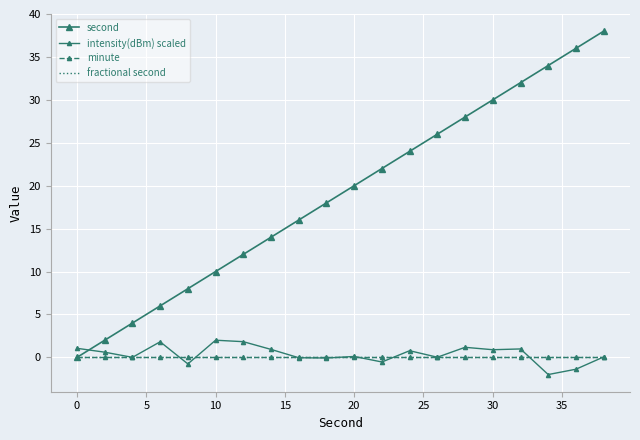

How many negative values does the intensity(dBm) scaled series have?

6